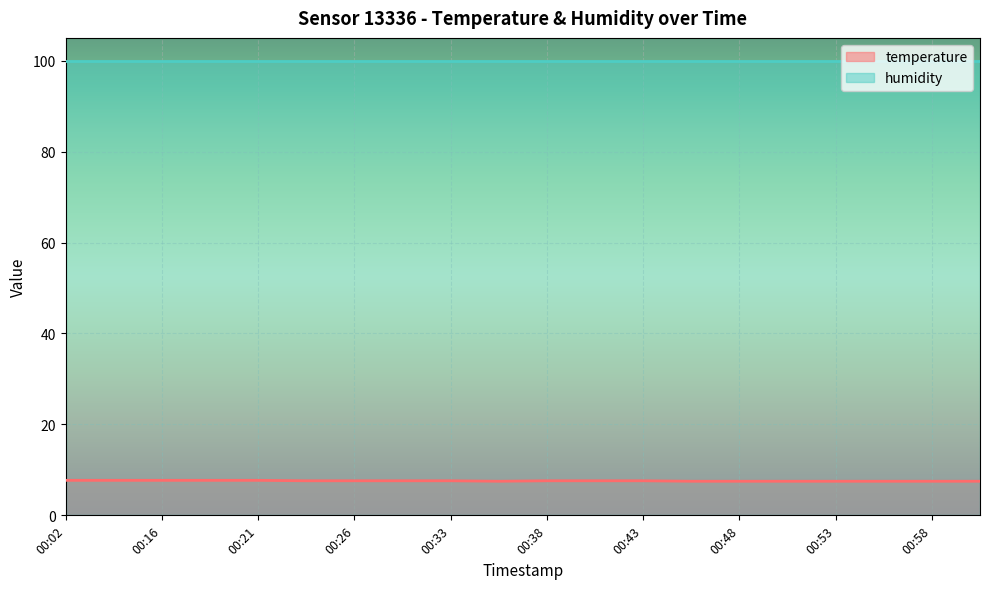

What is the difference between the values at 00:24 and 00:48?

0.1